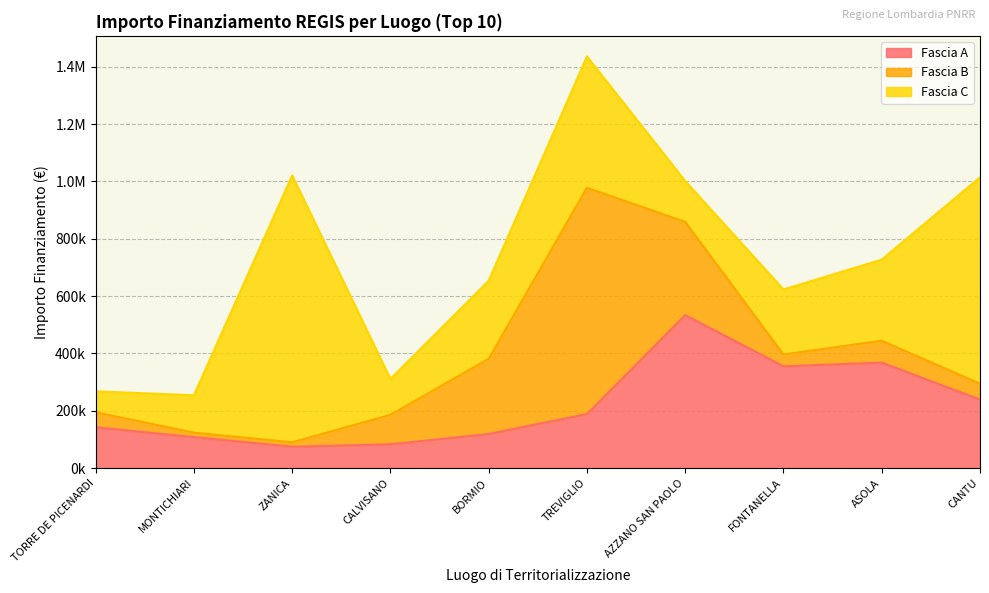

Is the value of Fascia A at CALVISANO greater than the value of Fascia B at FONTANELLA?

Yes